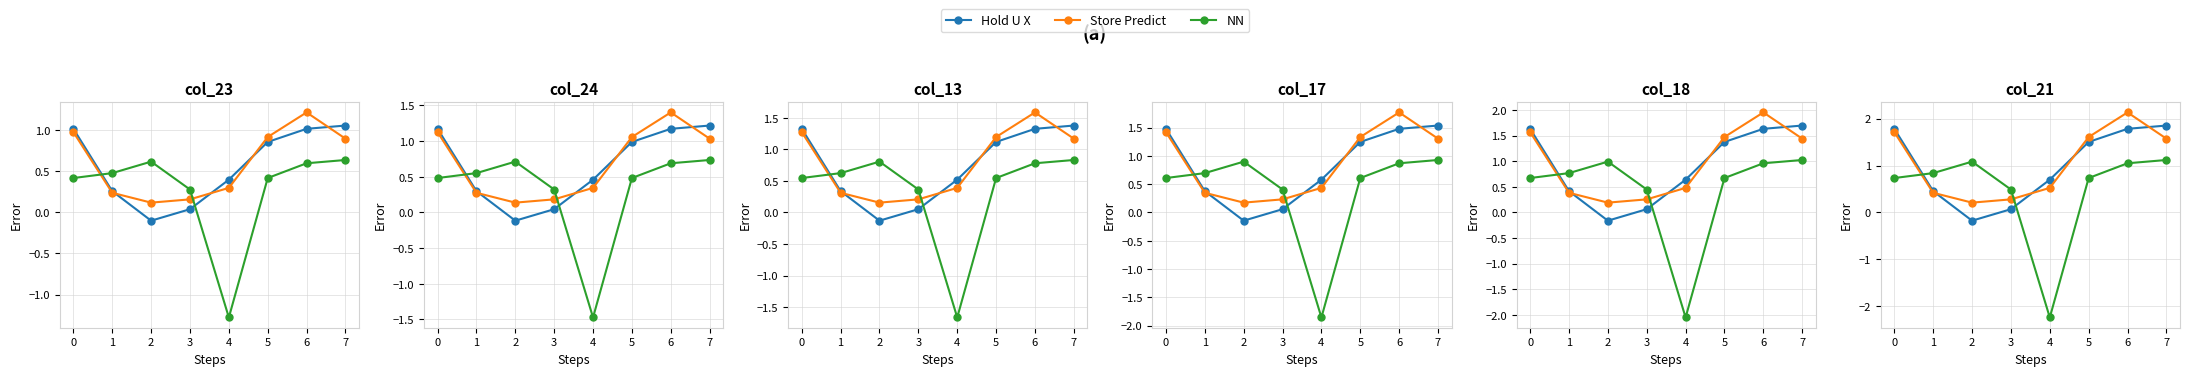

What is the smallest value displayed?

-2.2